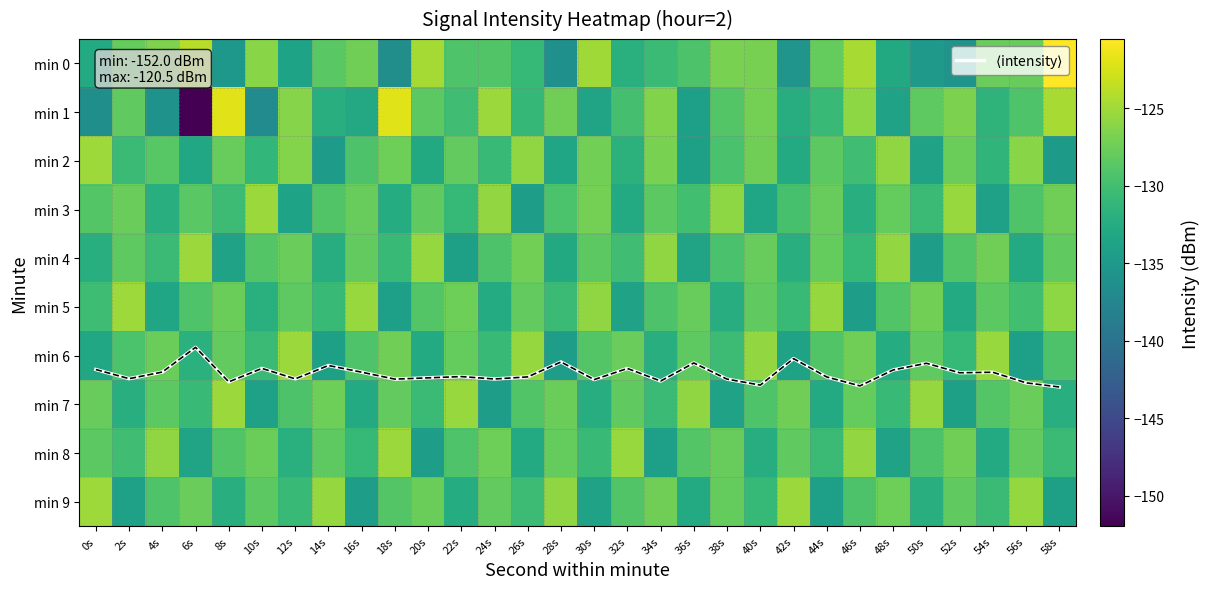

What is the maximum value for min 7?

-125.2